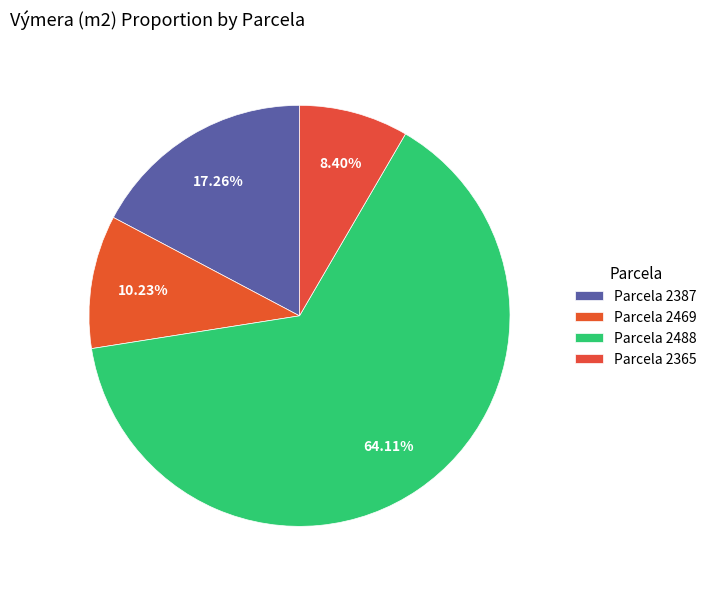

Count the number of slices in the pie.

4